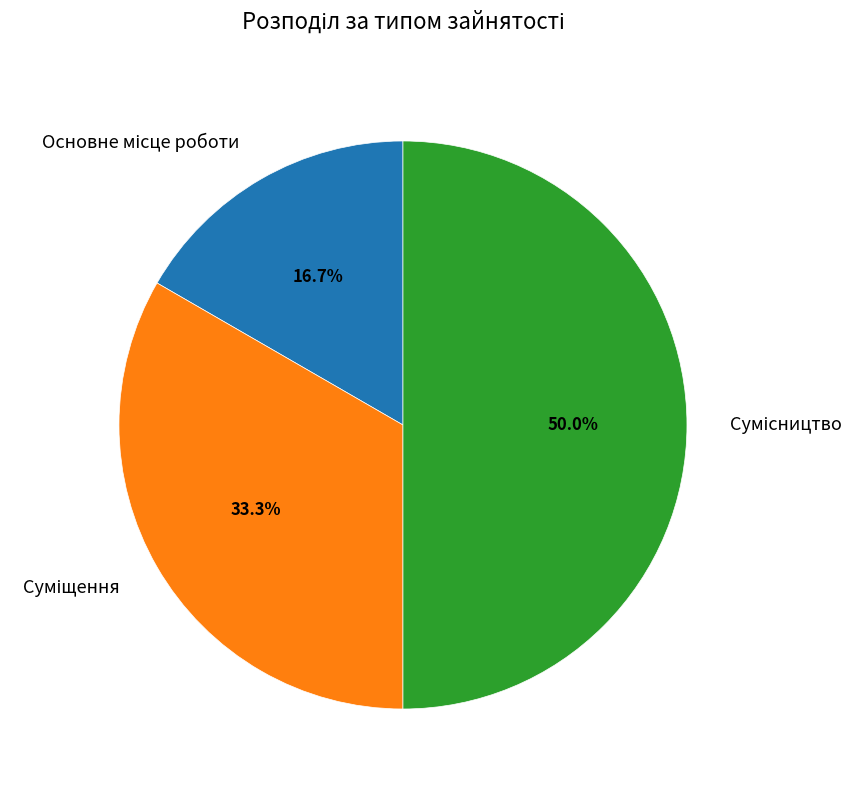

How many slices are in this pie chart?

3